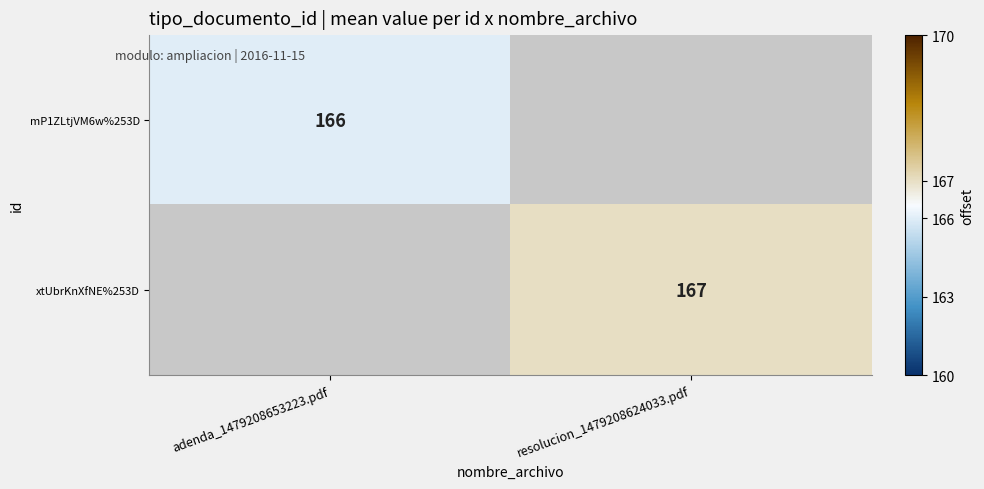

True or false: mP1ZLtjVM6w%253D has a value of 166 at adenda_1479208653223.pdf.

True